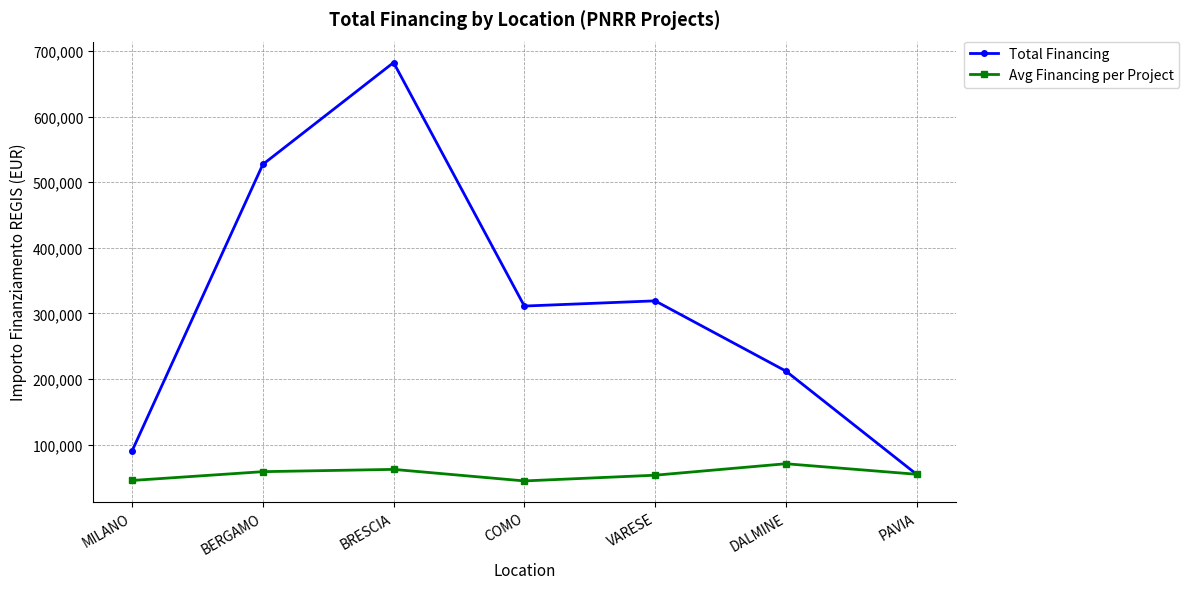

True or false: Avg Financing per Project has a value of 96262.7 at BRESCIA.

False